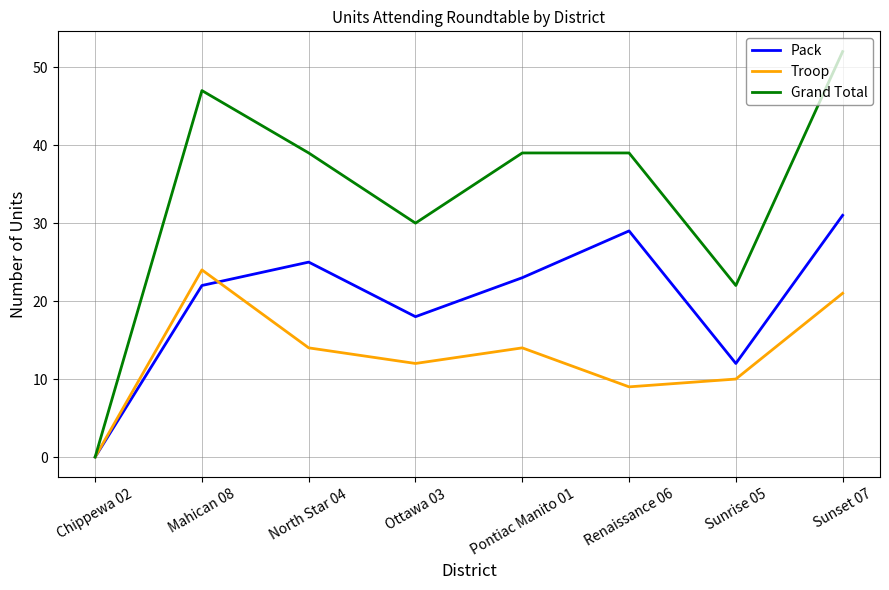

True or false: Troop has a value of 0 at Chippewa 02.

True